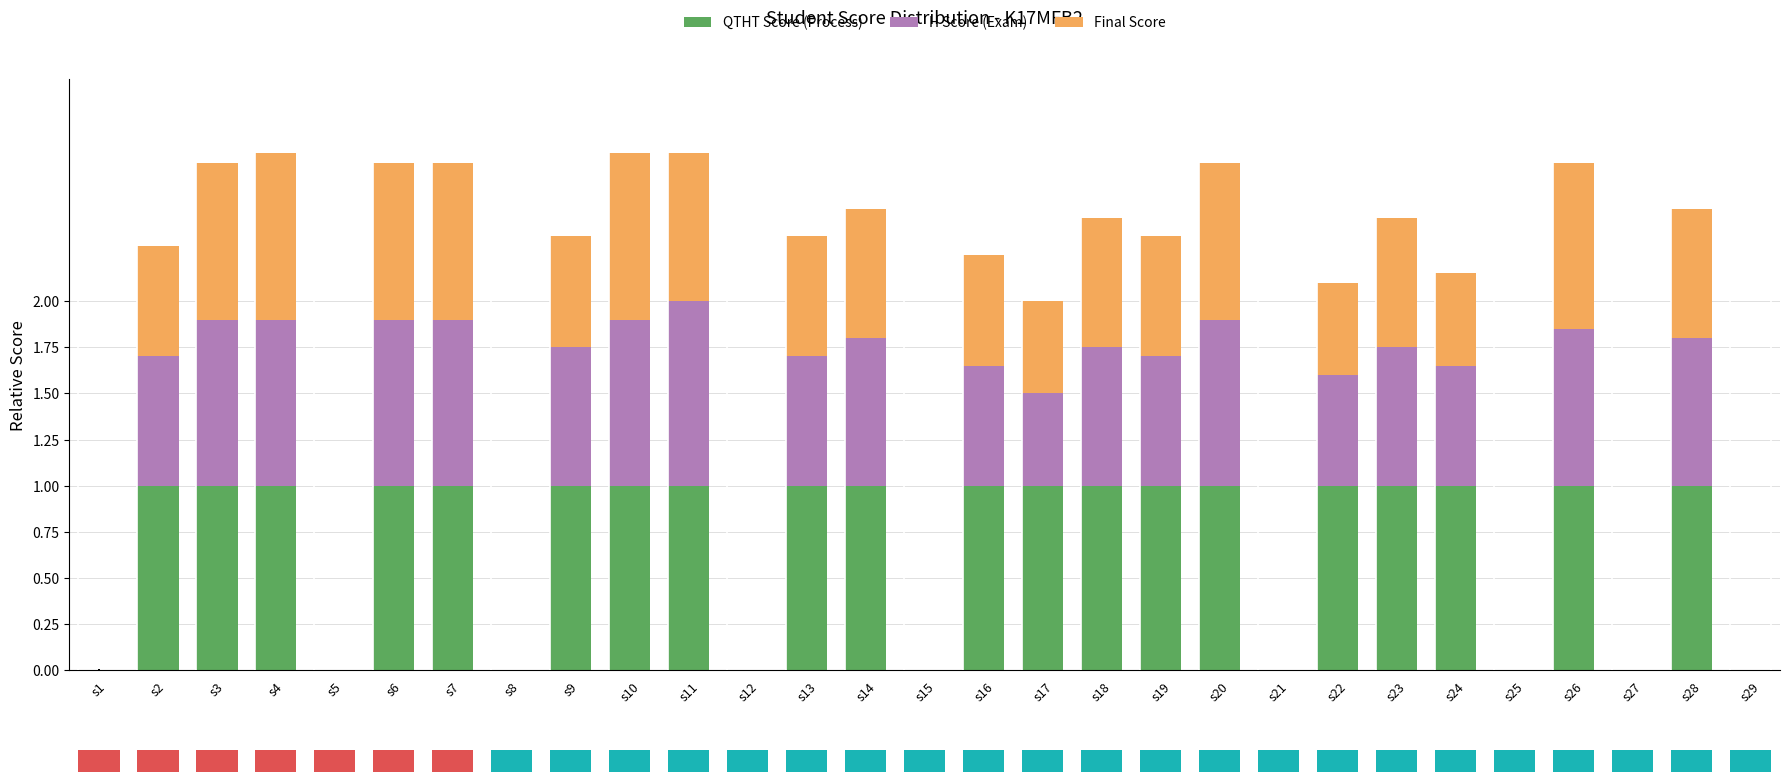

True or false: QTHT Score (Process) has a value of 0.0 at s29.

True